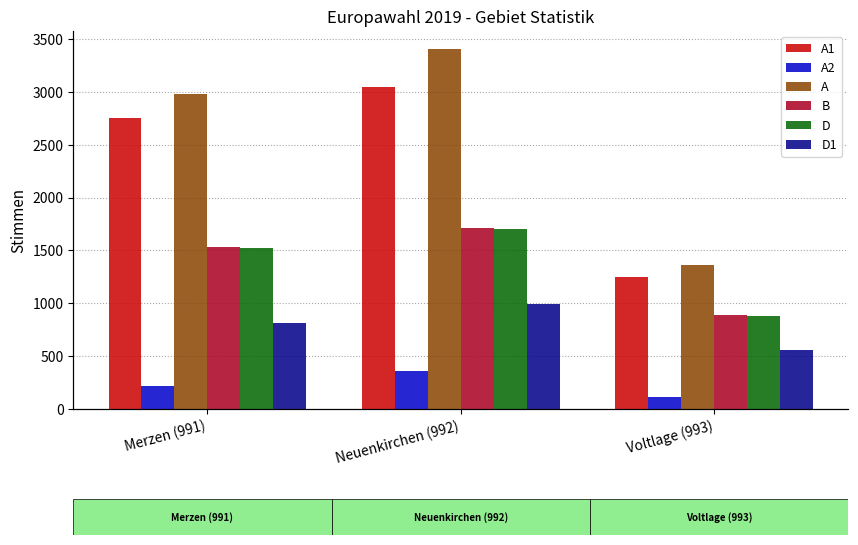

Rank the categories by A1 value from highest to lowest.

Neuenkirchen (992), Merzen (991), Voltlage (993)